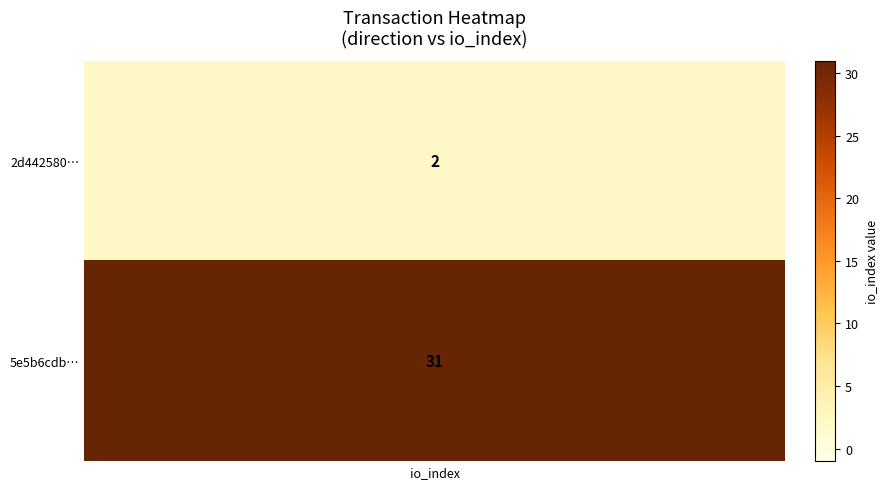

At how many categories does at least one series exceed 12?

1